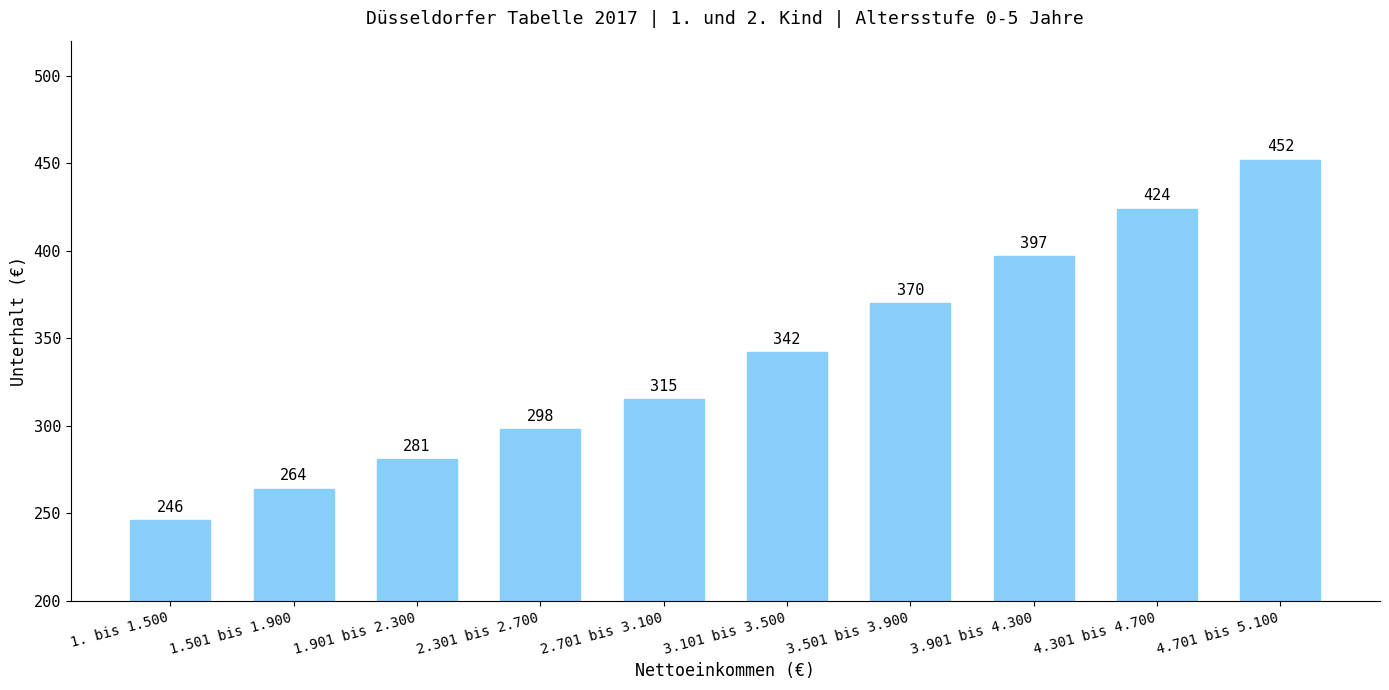

What is the change in value from 1. bis 1.500 to 3.101 bis 3.500?

+96